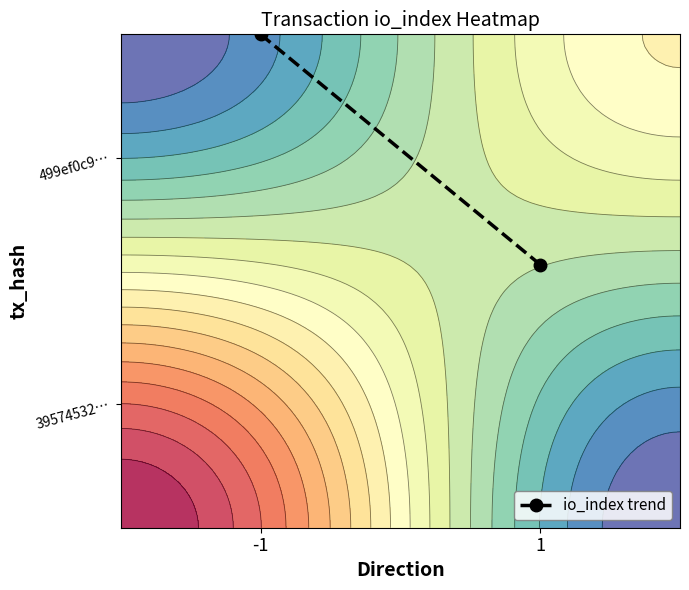

The value at -1 is 2.0. True or false?

True